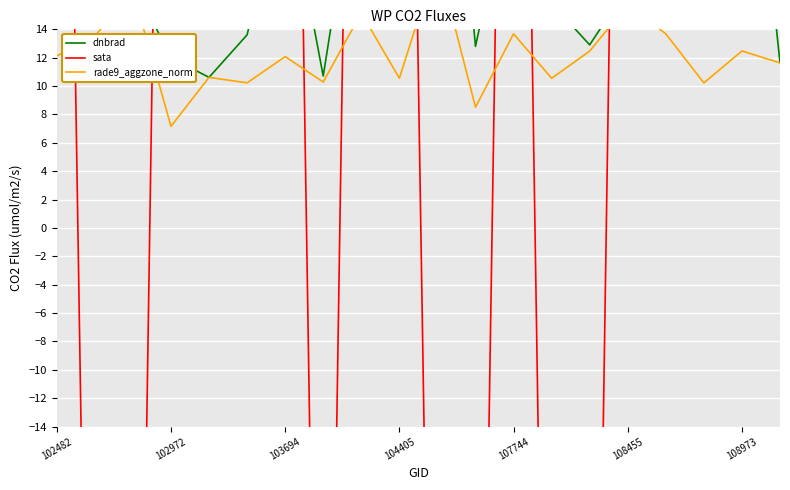

At which label does rade9_aggzone_norm first exceed 12?

102482